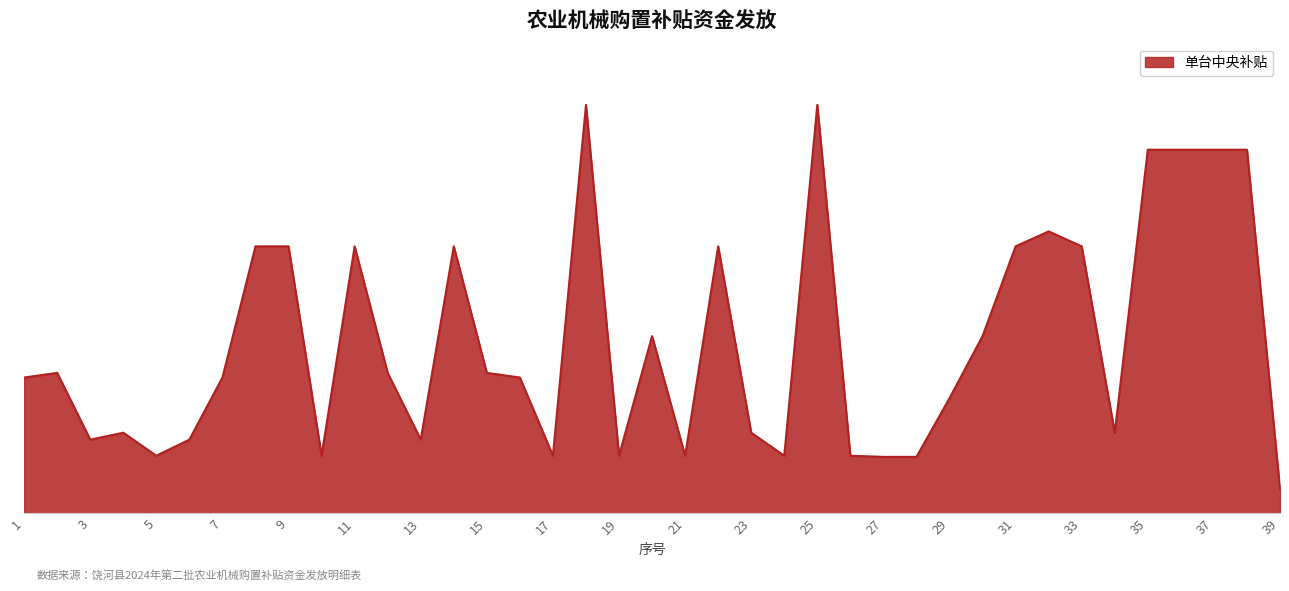

Is this an area chart (filled region under the line)?

Yes